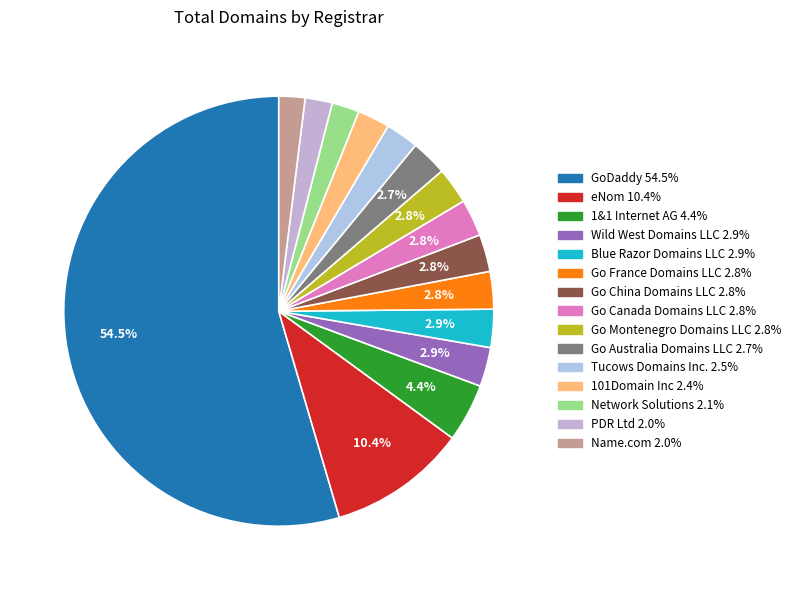

Which has a higher value, Go Australia Domains LLC or Tucows Domains Inc.?

Go Australia Domains LLC